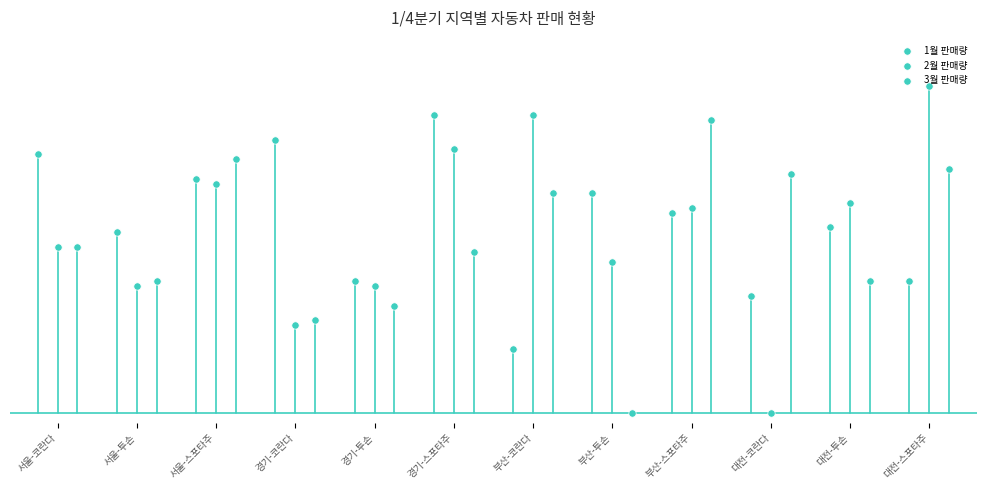

Which series has the largest Y range (max minus min)?

2월 판매량